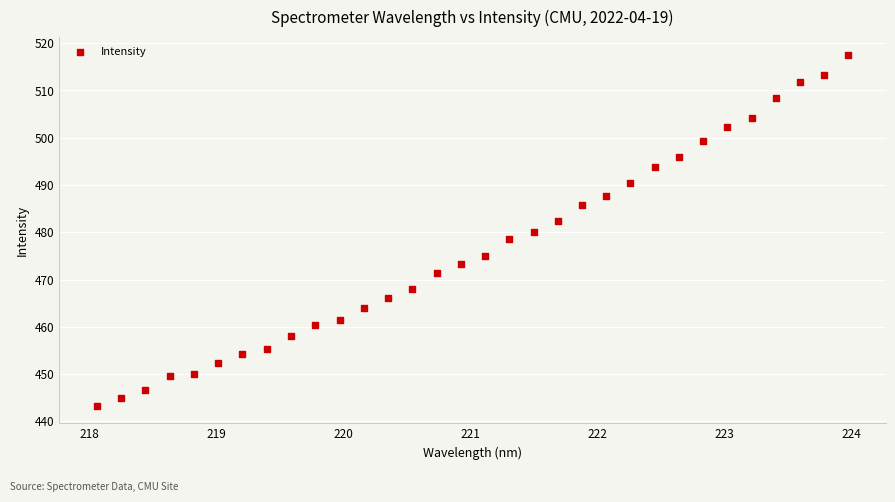

What is the range of X values (max minus min)?

5.9